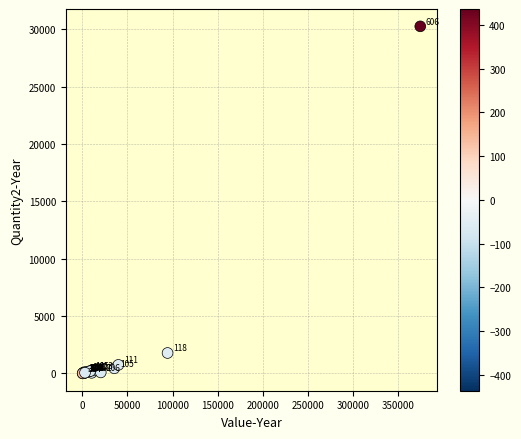

What Y value in the scatter plot is closest to 15126?

1777